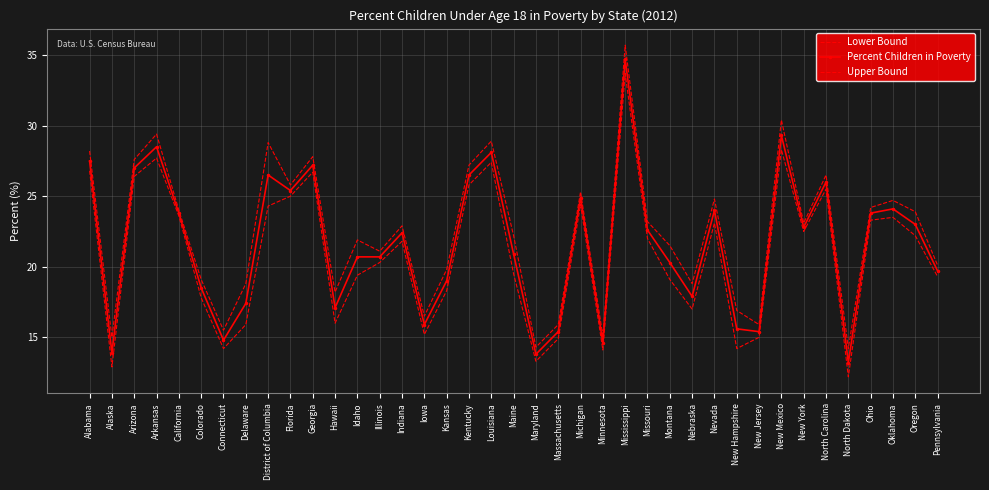

What is the value of the Percent Children in Poverty point at the 16th from the left?

15.9